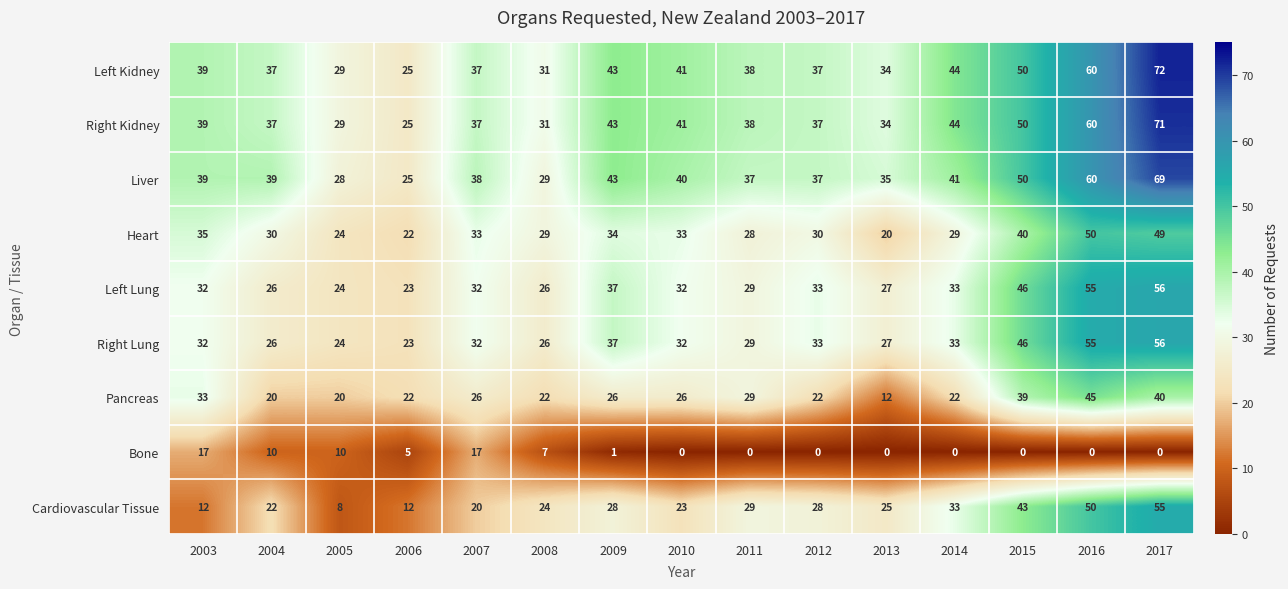

At how many categories does at least one series exceed 14?

15